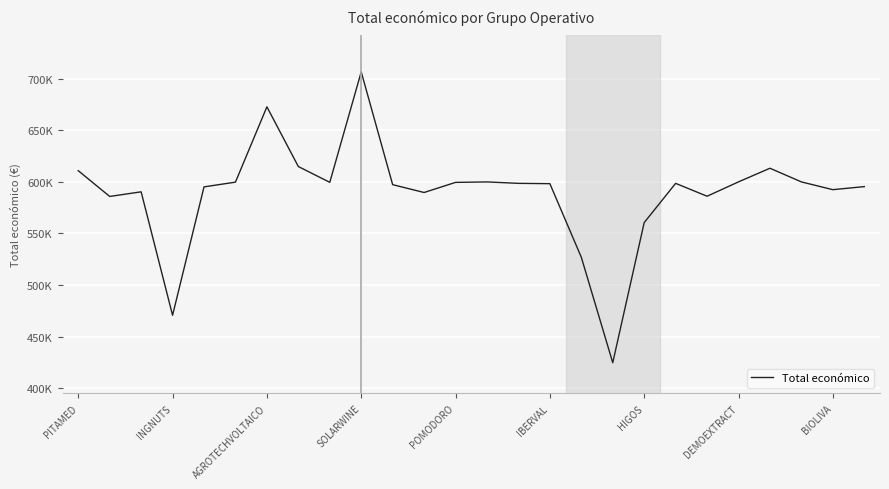

How many points are lower than both their immediate neighbors (excluding endpoints)?

7